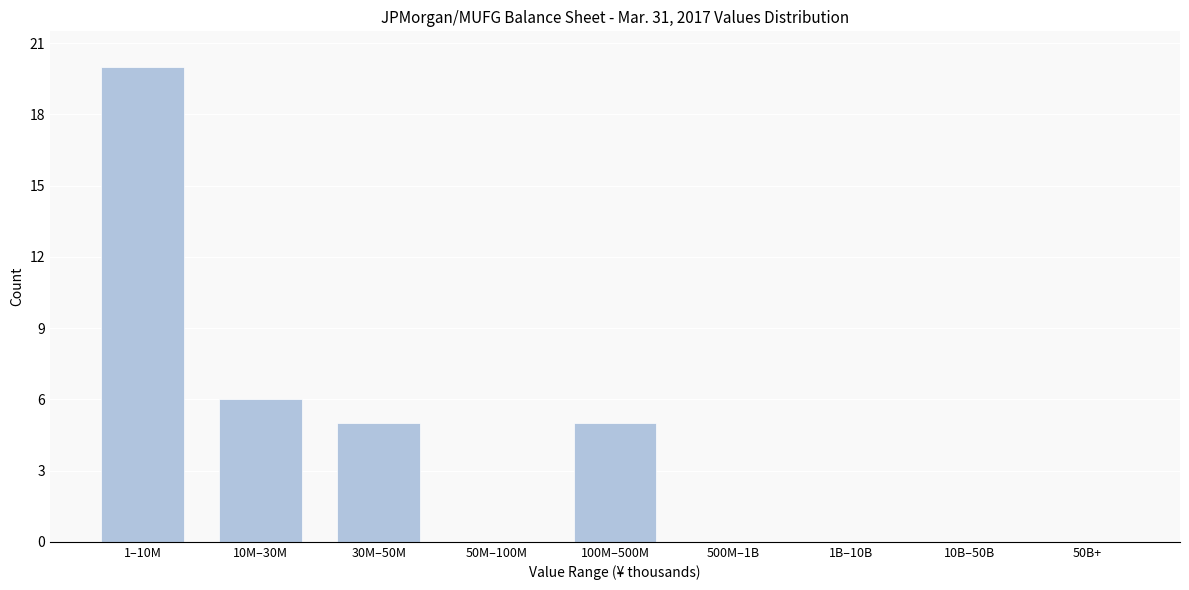

Reading right to left, list all the values displayed in this chart.

50B+=0	10B–50B=0	1B–10B=0	500M–1B=0	100M–500M=5	50M–100M=0	30M–50M=5	10M–30M=6	1–10M=20